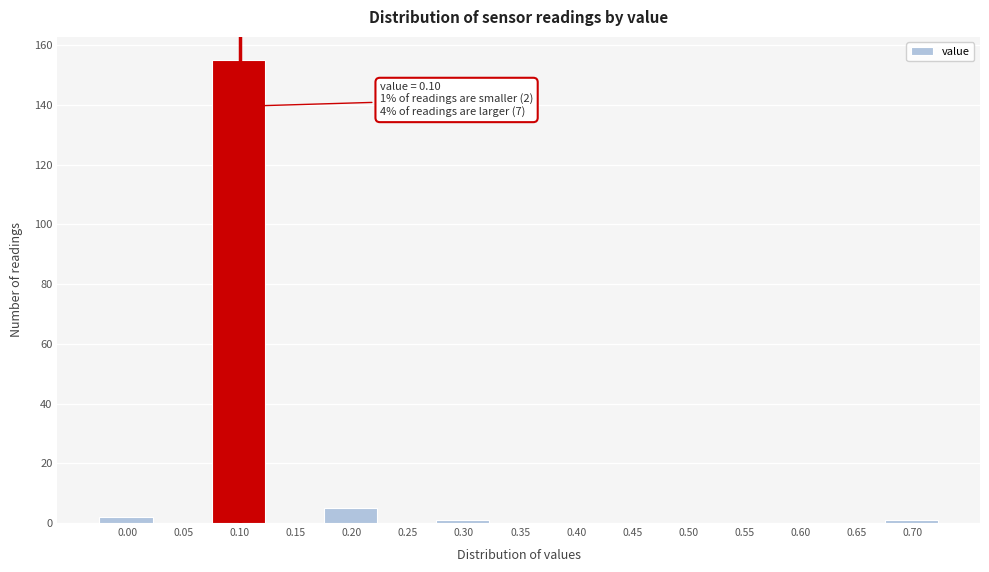

Reading left to right, extract all data points from this chart.

0.00=2	0.05=0	0.10=155	0.15=0	0.20=5	0.25=0	0.30=1	0.35=0	0.40=0	0.45=0	0.50=0	0.55=0	0.60=0	0.65=0	0.70=1